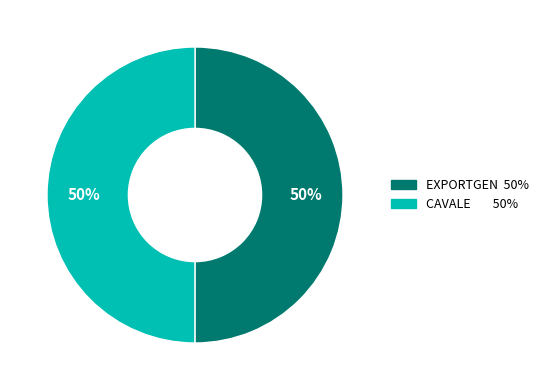

To the nearest percent, what is the average slice percentage?

50%